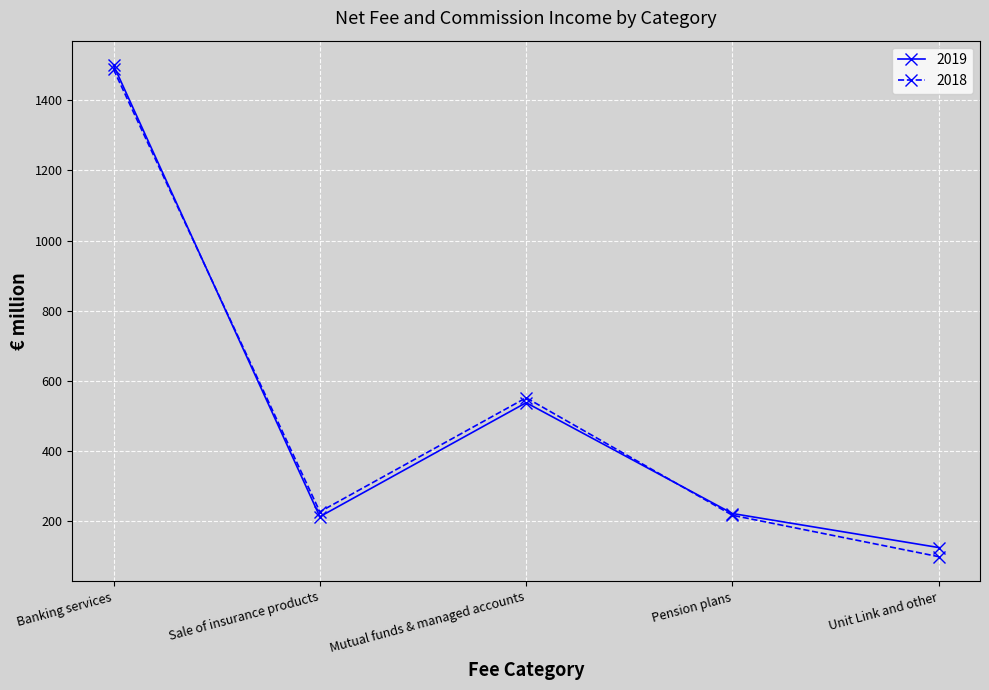

True or false: 2018 has a value of 2364 at Banking services.

False